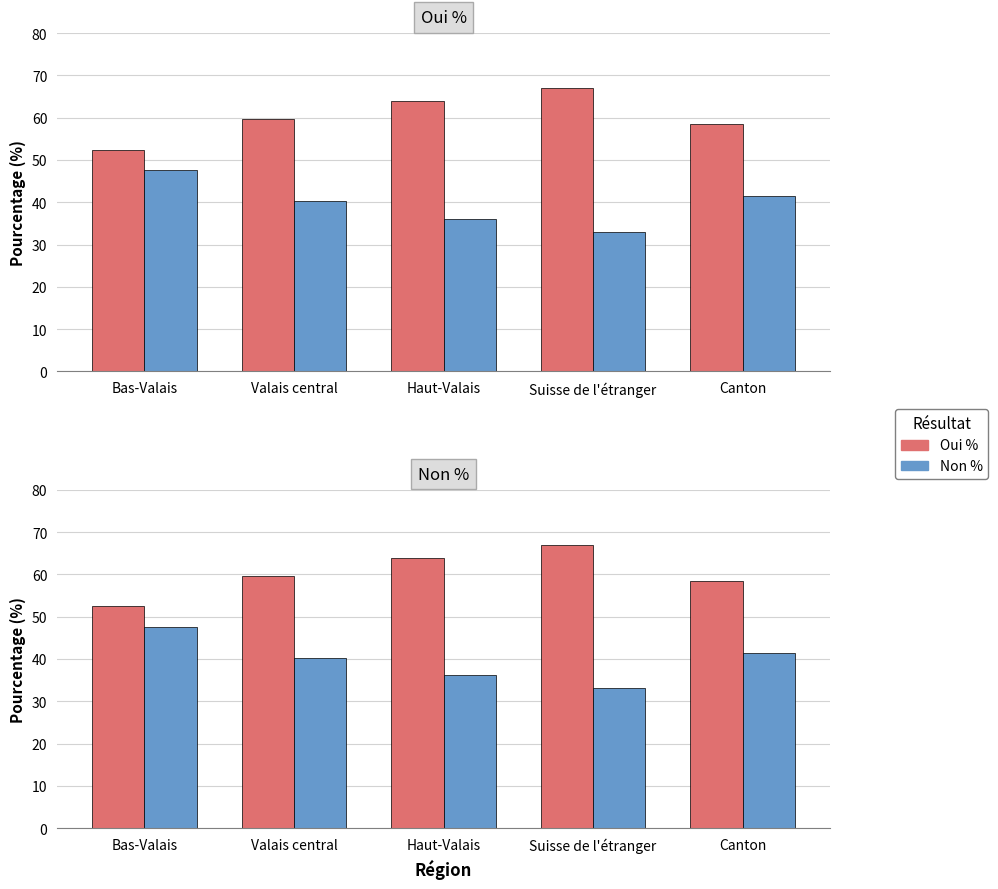

What is the total value across all series at Valais central?

100.0